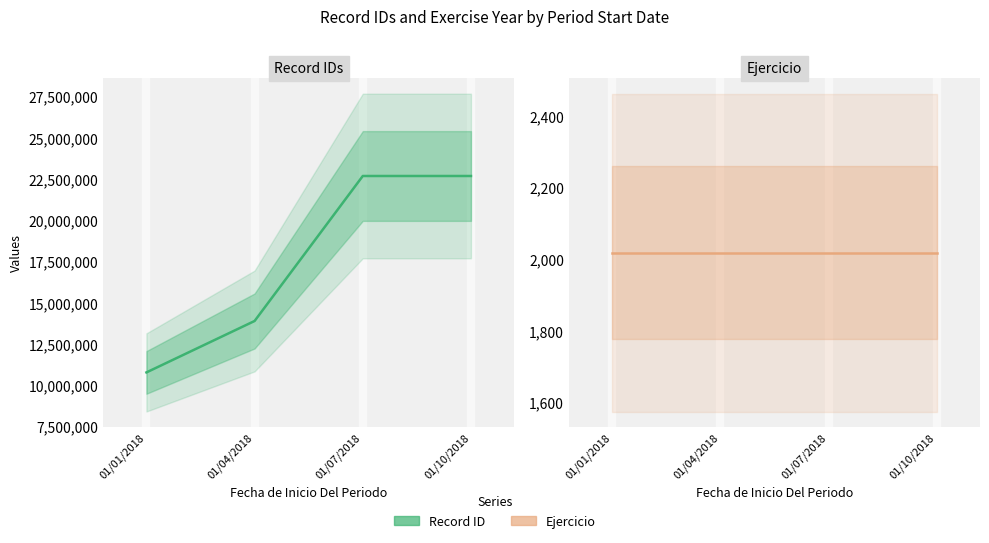

At 01/10/2018, list the series in order from smallest to largest.

Ejercicio (Year) (center), col_0 (Record ID) (center)